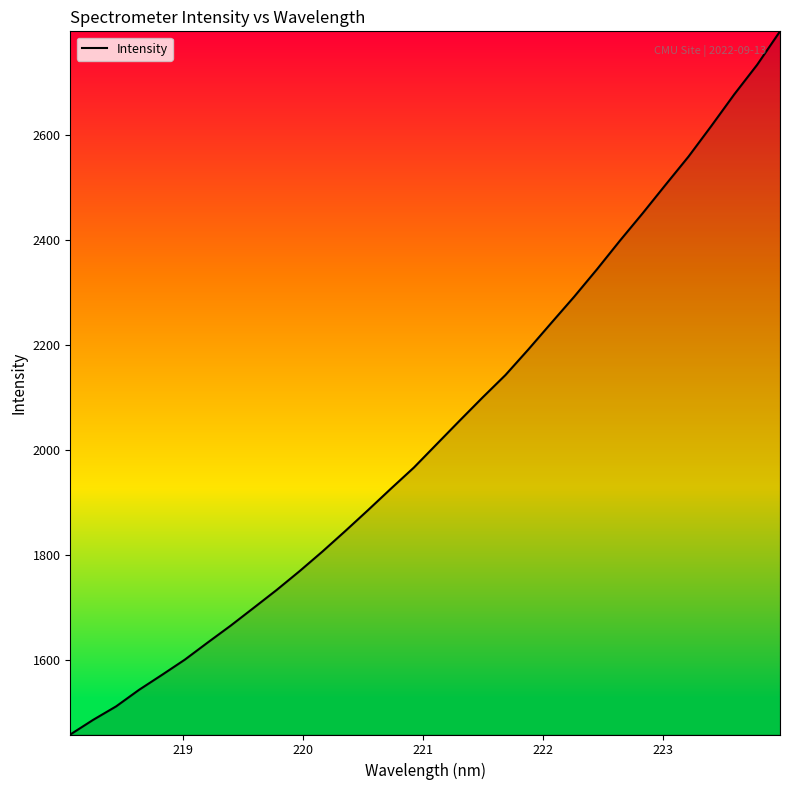

What is the smallest value displayed?

1457.3